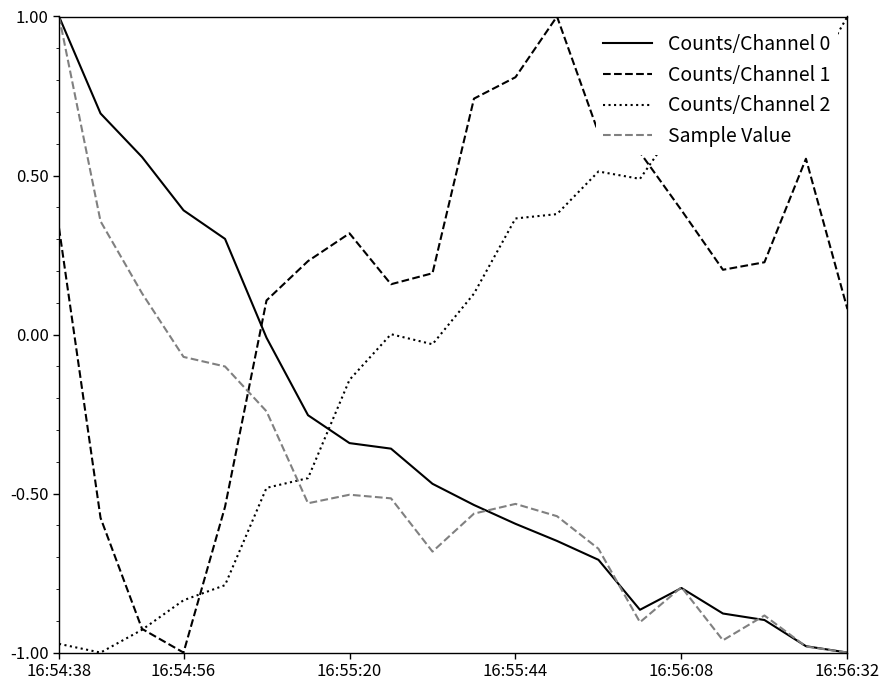

What is the difference between the maximum and minimum values in the Counts/Channel 1 series?

2.0